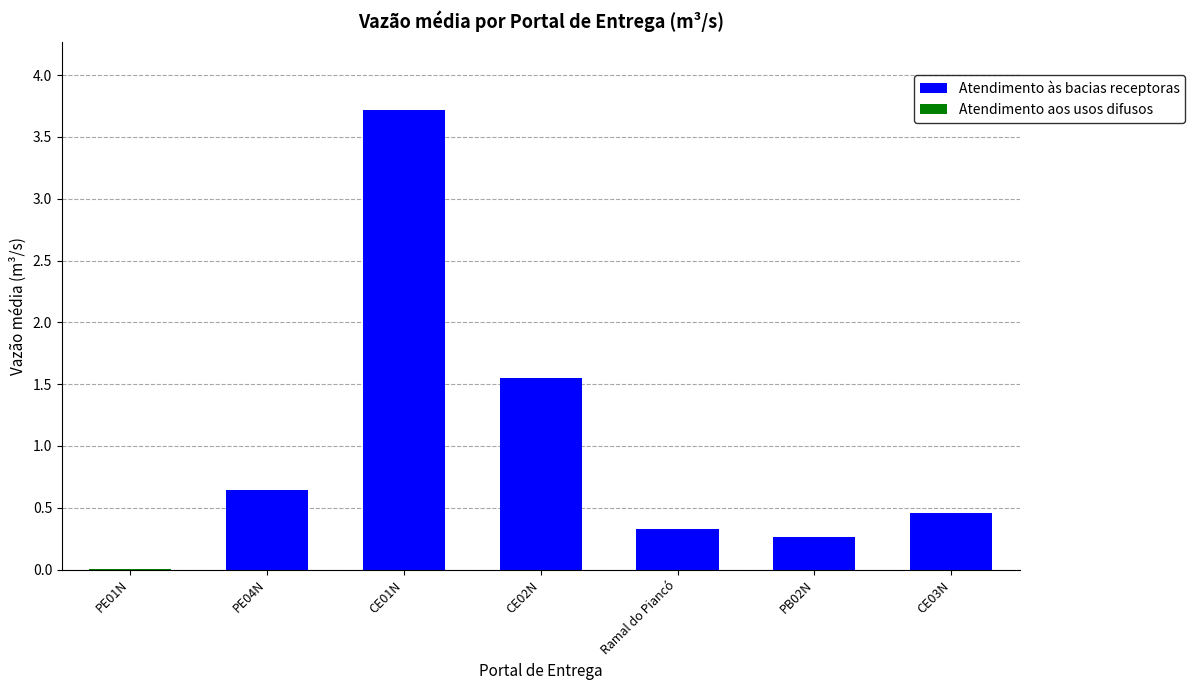

The Atendimento às bacias receptoras series shows -1.3 at PE01N. True or false?

False